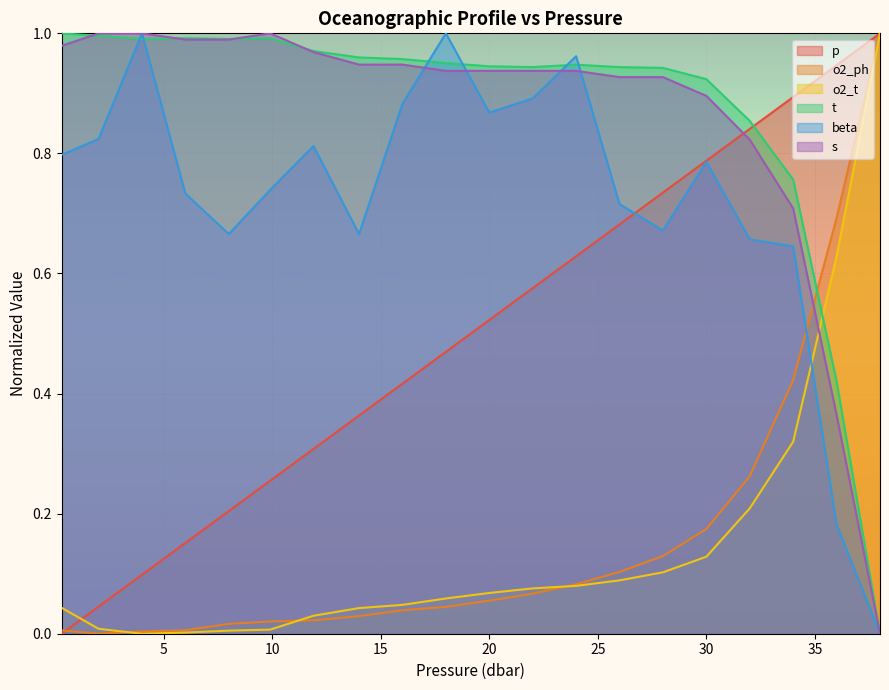

Is it true that o2_ph equals 0.1 at 30?

False